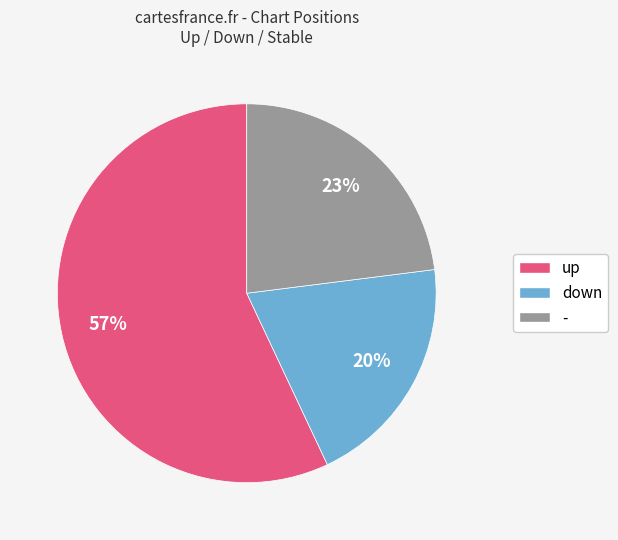

Which category has the smallest portion of the pie?

down